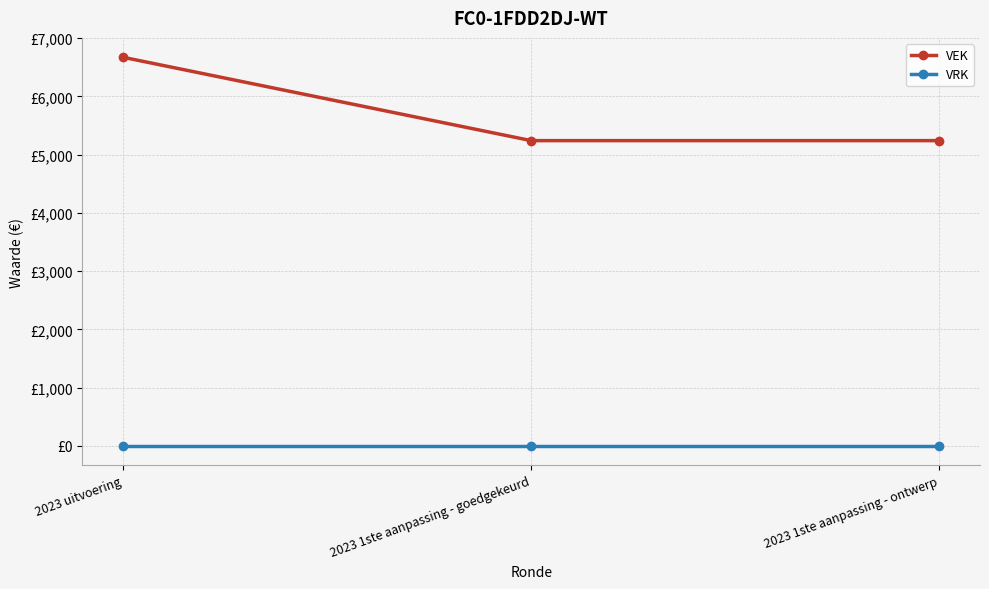

Between 2023 1ste aanpassing - goedgekeurd and 2023 1ste aanpassing - ontwerp, which series saw the biggest shift?

VEK